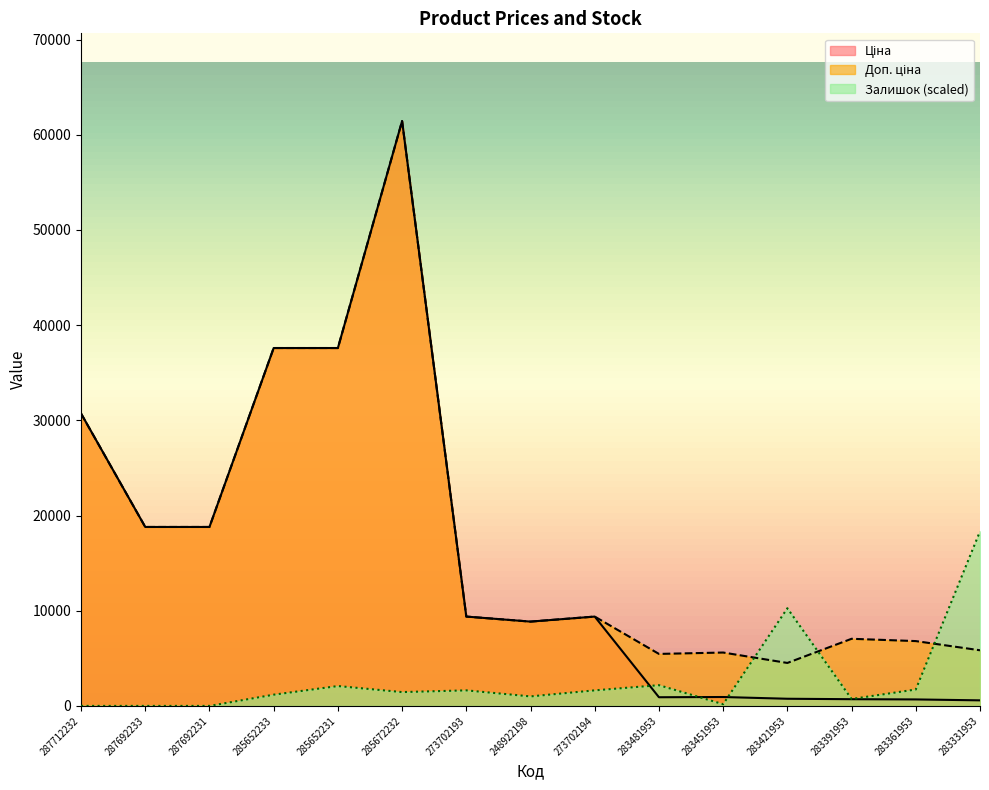

In Залишок, how many points are higher than both neighbors (excluding endpoints)?

4